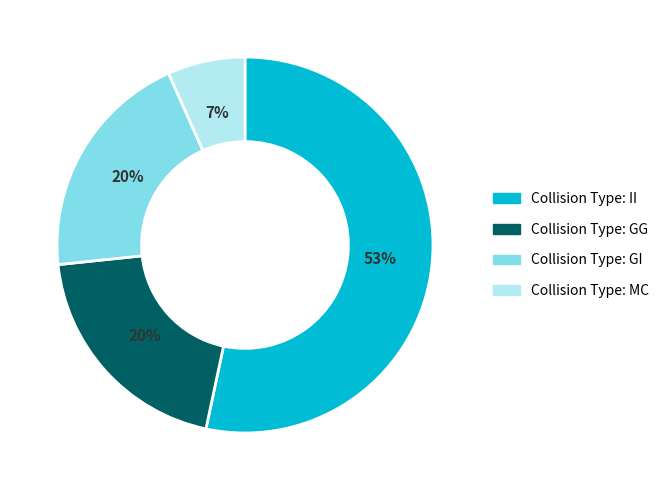

Is there a majority slice in this chart?

Yes